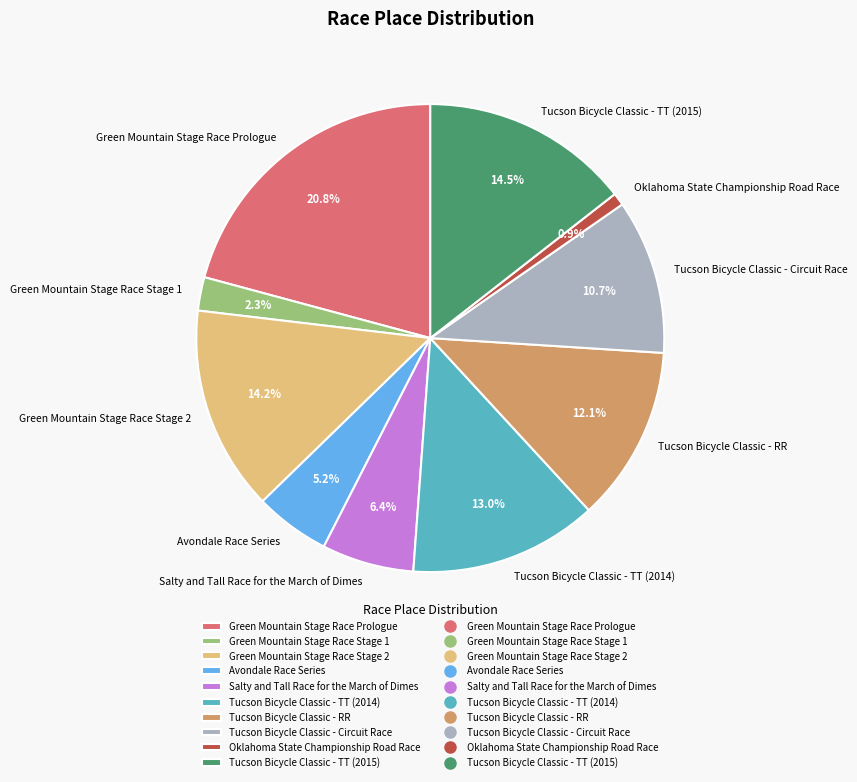

To the nearest percent, what percentage of the pie is Oklahoma State Championship Road Race?

1%